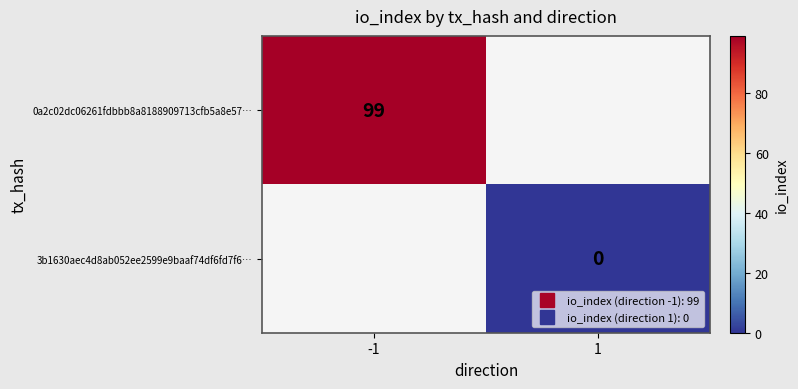

Rank the series at -1 from lowest to highest value.

0a2c02dc06261fdbbb8a8188909713cfb5a8e57…, 3b1630aec4d8ab052ee2599e9baaf74df6fd7f6…